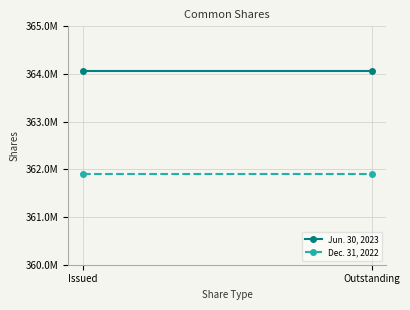

What position from the left is Outstanding?

2